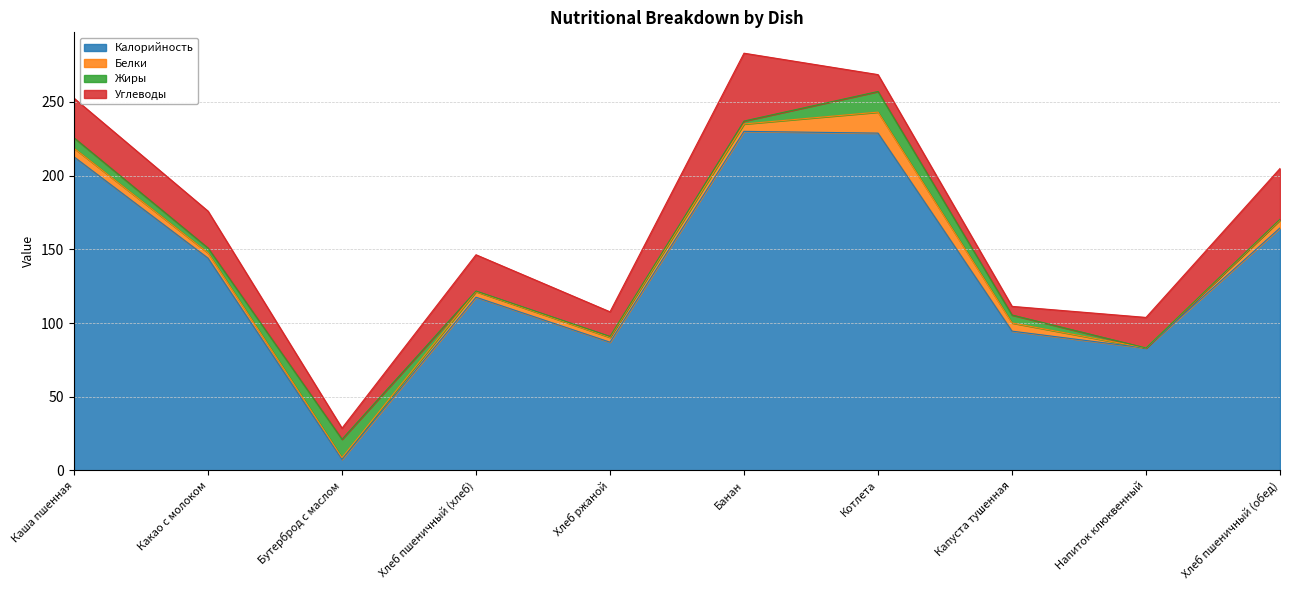

Where do Жиры and Калорийность first cross each other?

Какао с молоком and Бутерброд с маслом